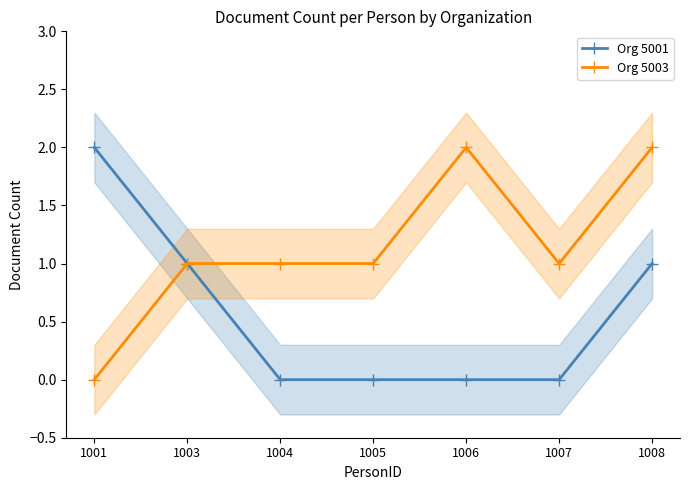

At which label does Org 5001 reach its minimum?

1004